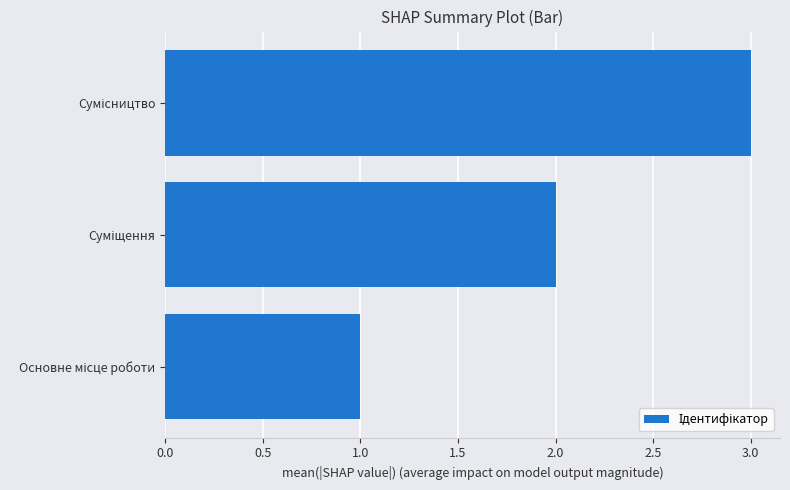

What is the minimum value shown in the chart?

1